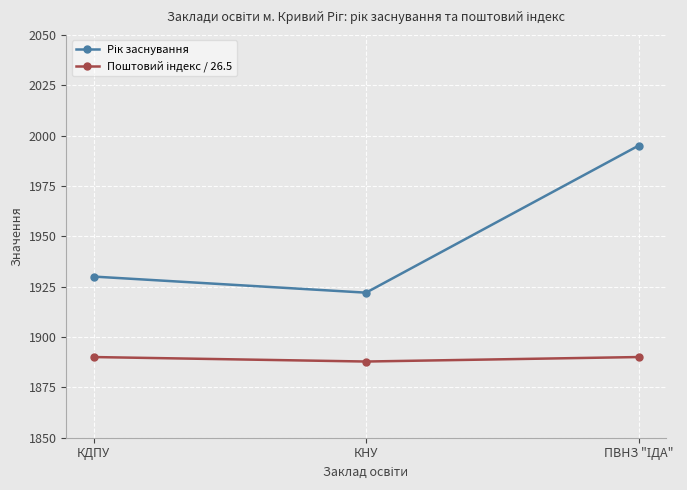

What is the label of the 2nd point from the left?

КНУ